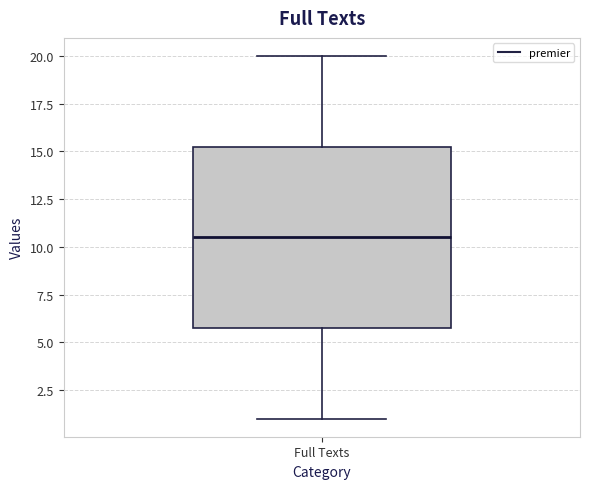

Where does the lower whisker of the box for Full Texts end on the y-axis? The values are not printed on the chart, so give them approximately, as read against the axis.

1.0